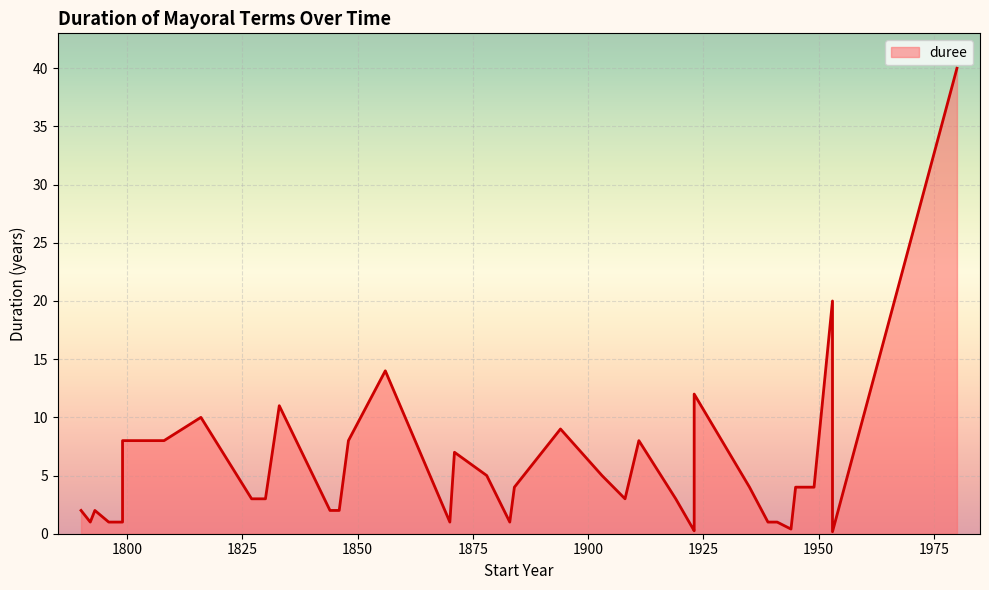

What is the change in value from 1792 to 1846?

+1.0